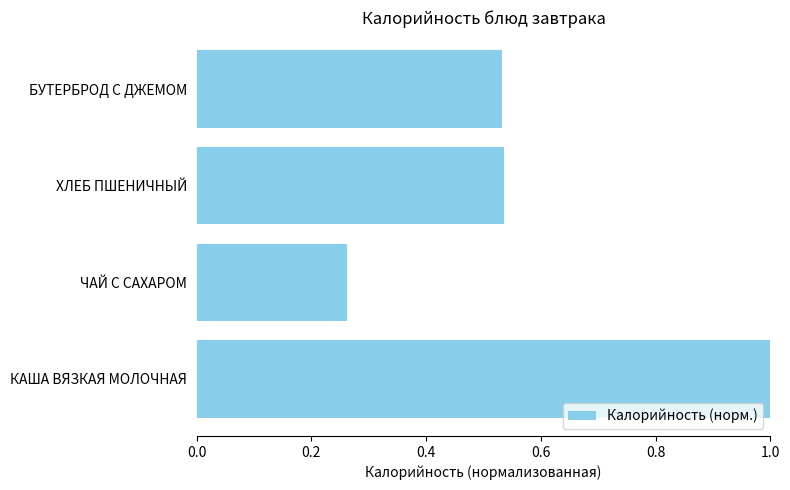

The chart shows a value of 0.3 at БУТЕРБРОД С ДЖЕМОМ. True or false?

False